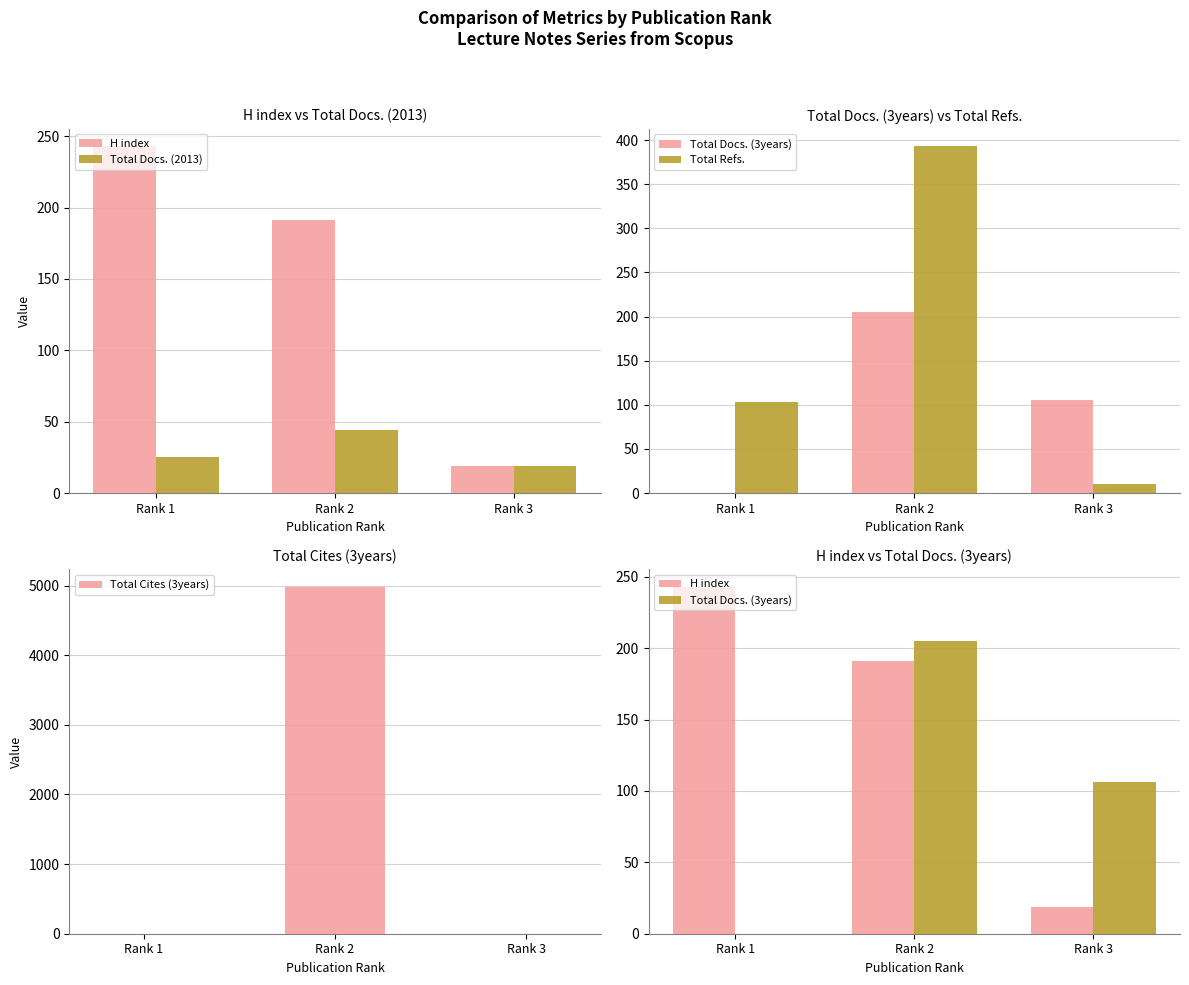

Is it true that Total Docs. (3years) equals 180 at Rank 3?

False